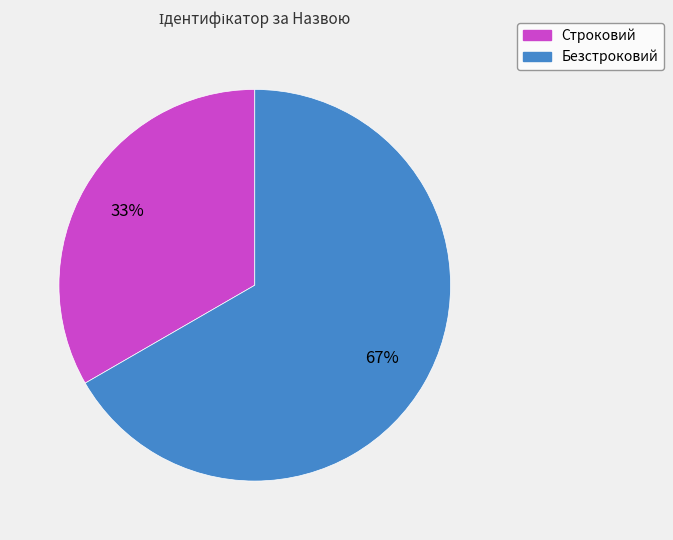

Is Строковий the majority of the pie?

No